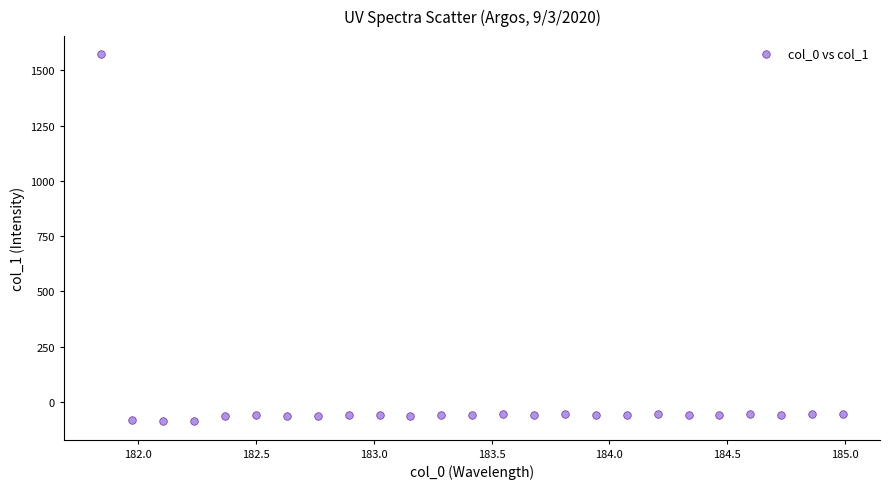

What is the range of Y values (max minus min)?

1659.1